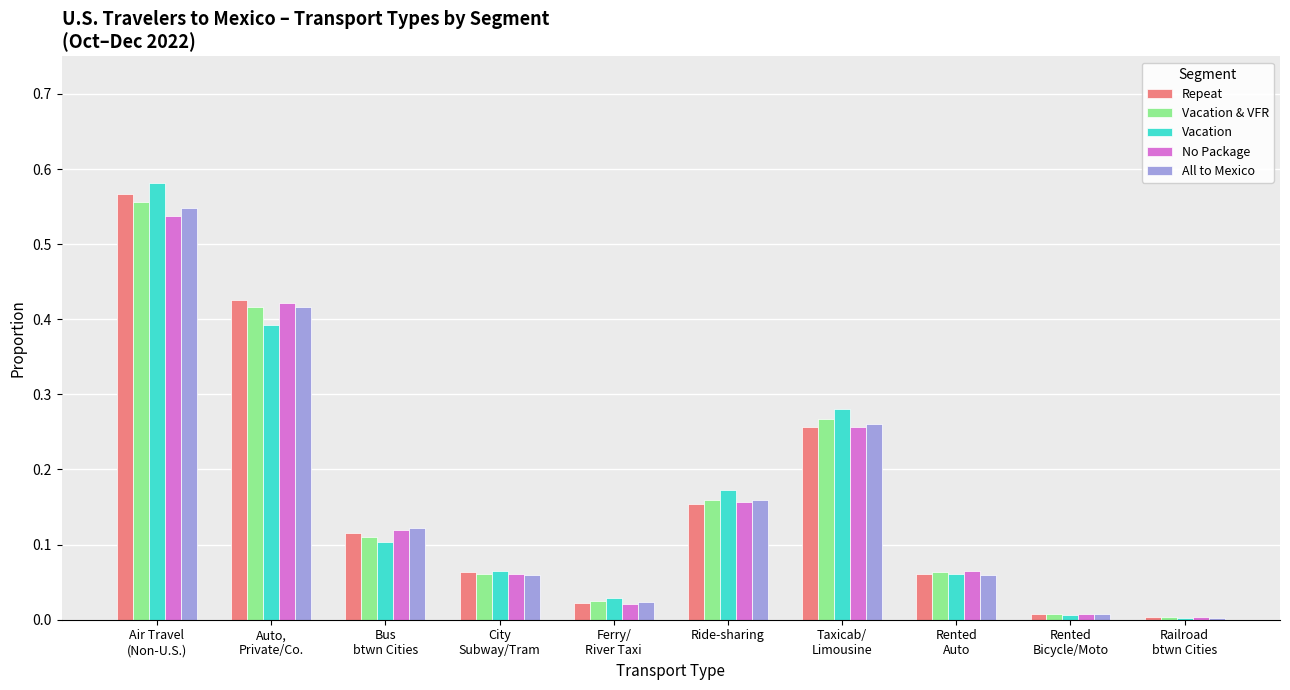

What is the total value across all series at Ride-sharing?

0.8